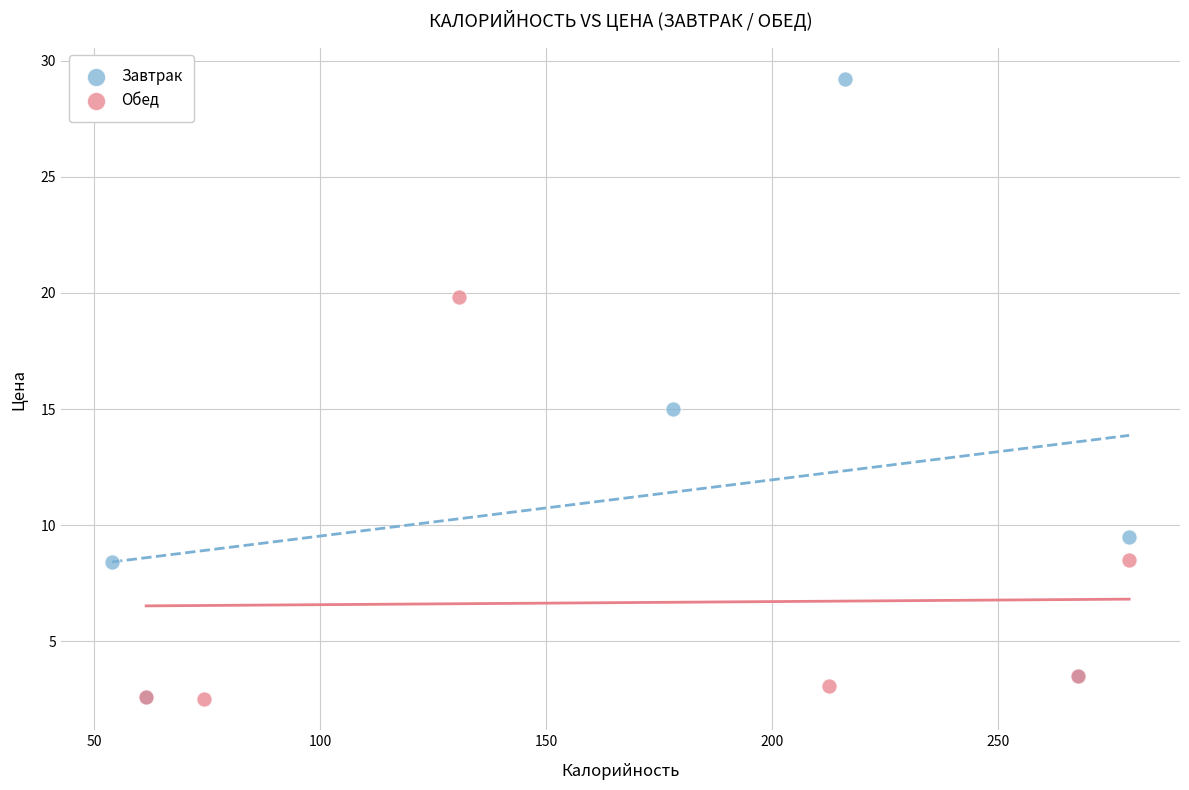

Which series contains the highest Y value?

Завтрак